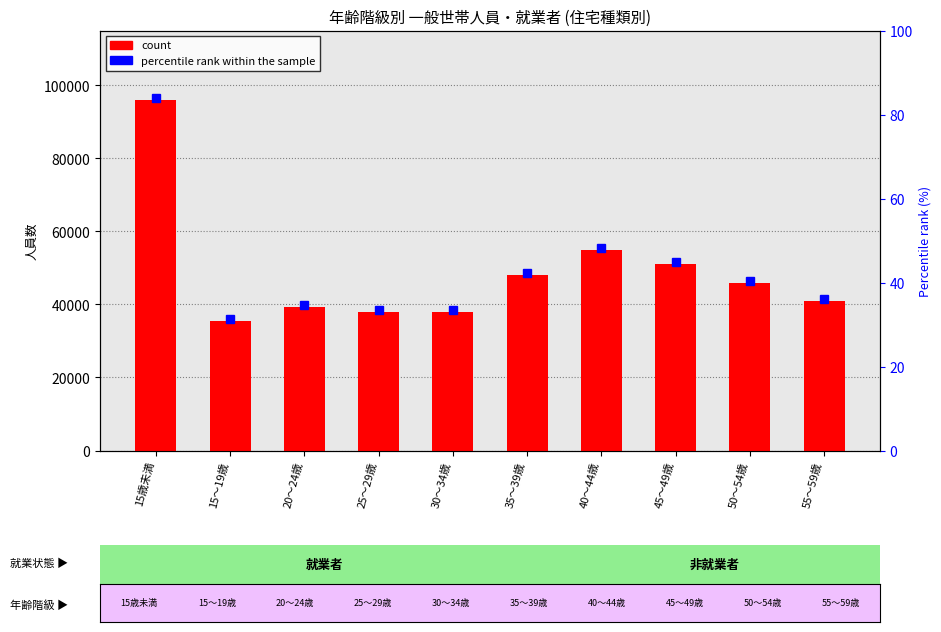

What is the maximum value shown in the chart?

95936